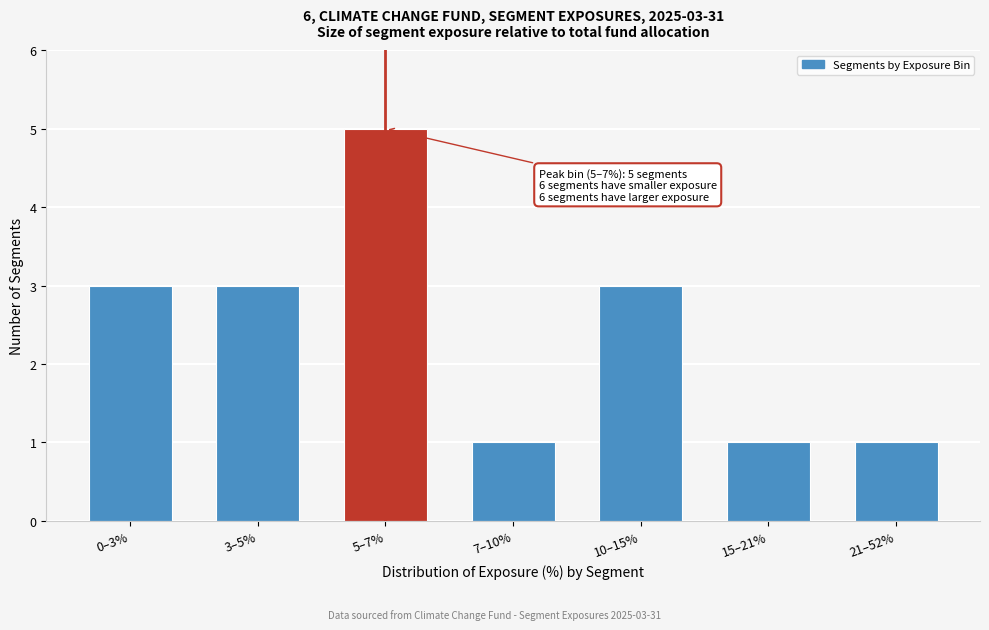

Reading right to left, list all the values displayed in this chart.

1	1	3	1	5	3	3